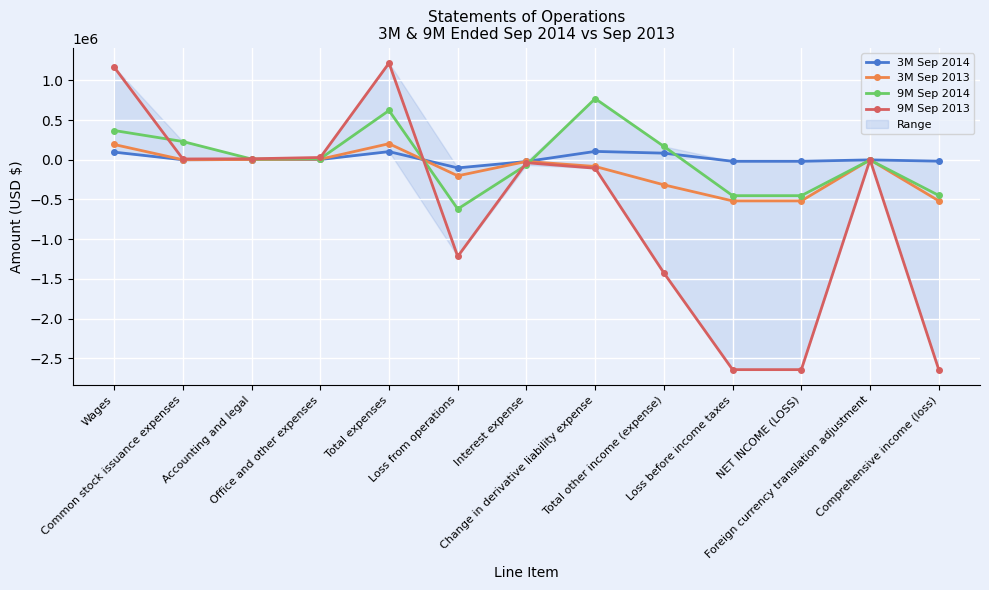

Where does the 3M Sep 2013 series first go above -21211?

Wages